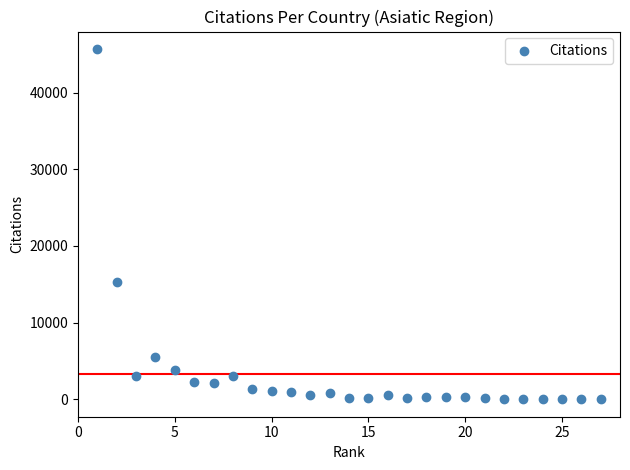

What Y value in the scatter plot is closest to 22848?

15305